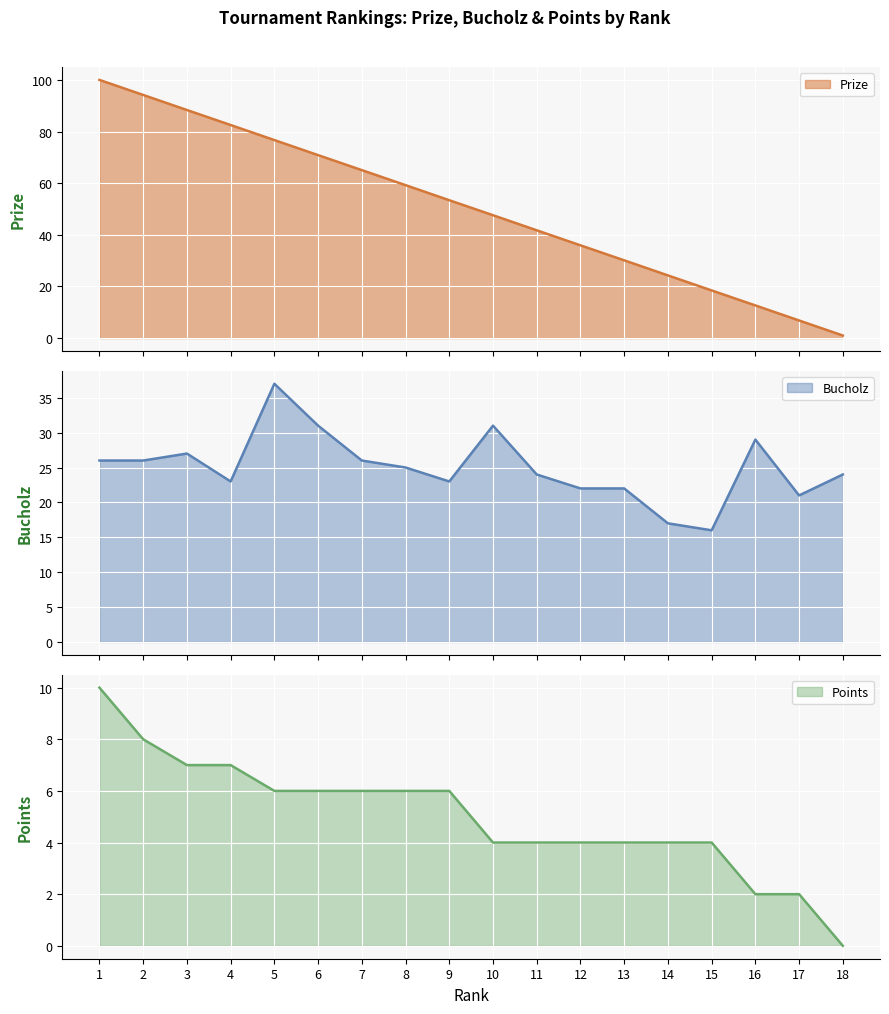

What is the value of the Points point at the 4th from the left?

7.0